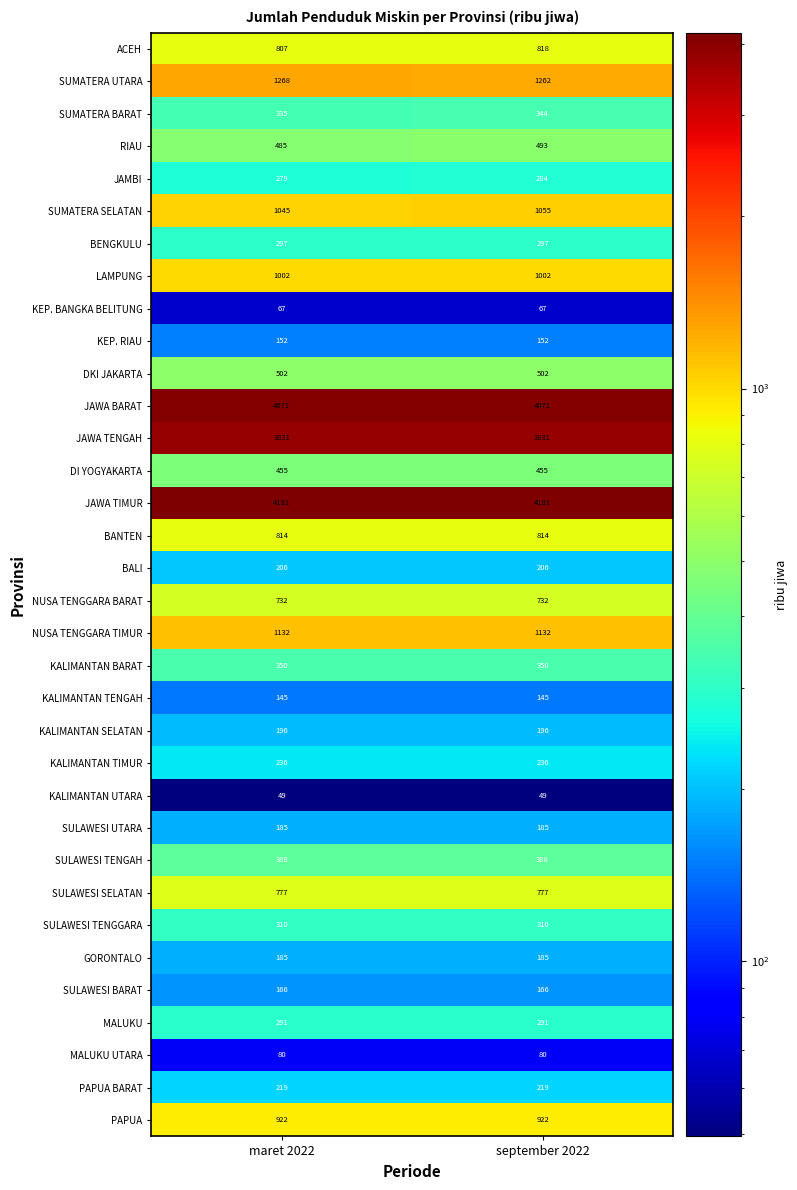

The value of PAPUA BARAT at maret 2022 is 219. True or false?

True